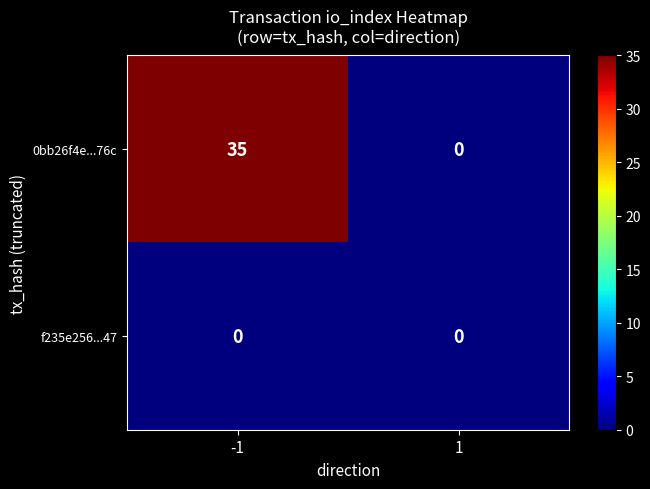

Which series has the widest spread of values?

0bb26f4e...76c